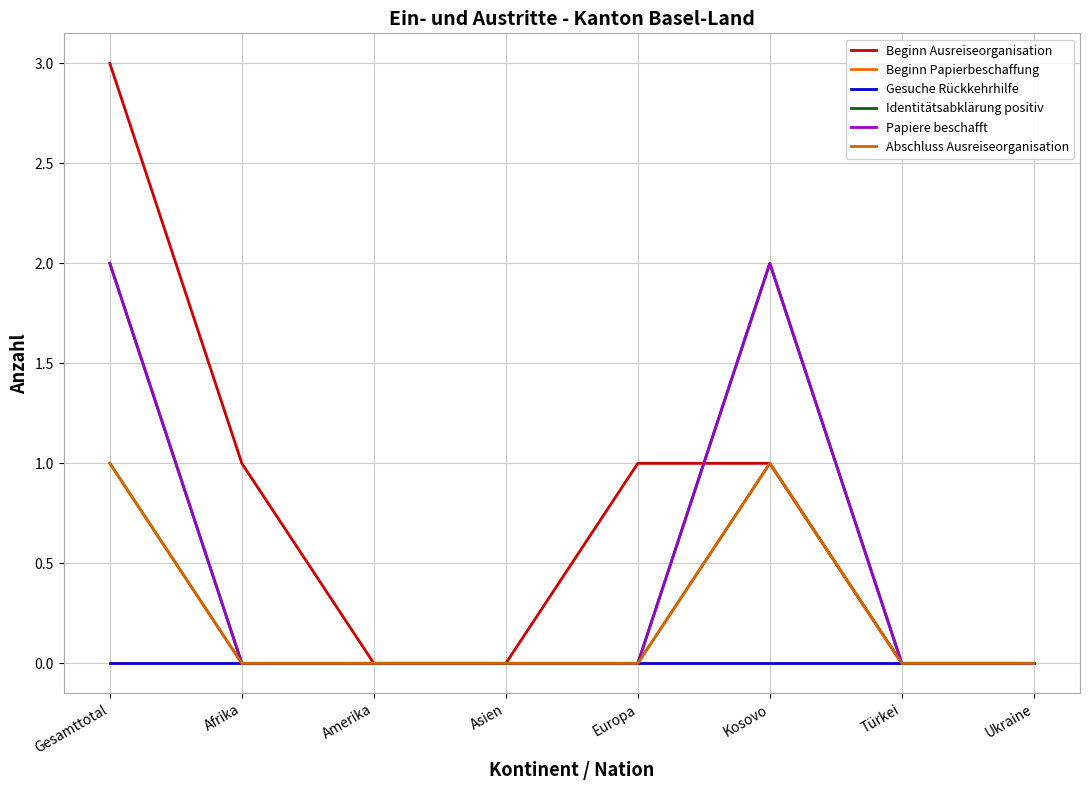

The Identitätsabklärung positiv series shows 1 at Gesamttotal. True or false?

False